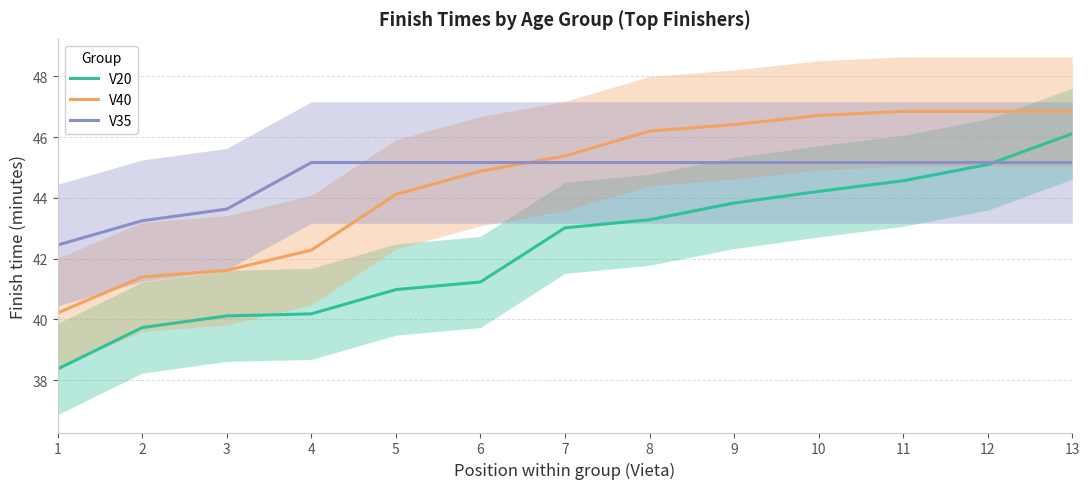

Is it true that V35 equals 45.2 at 8?

True